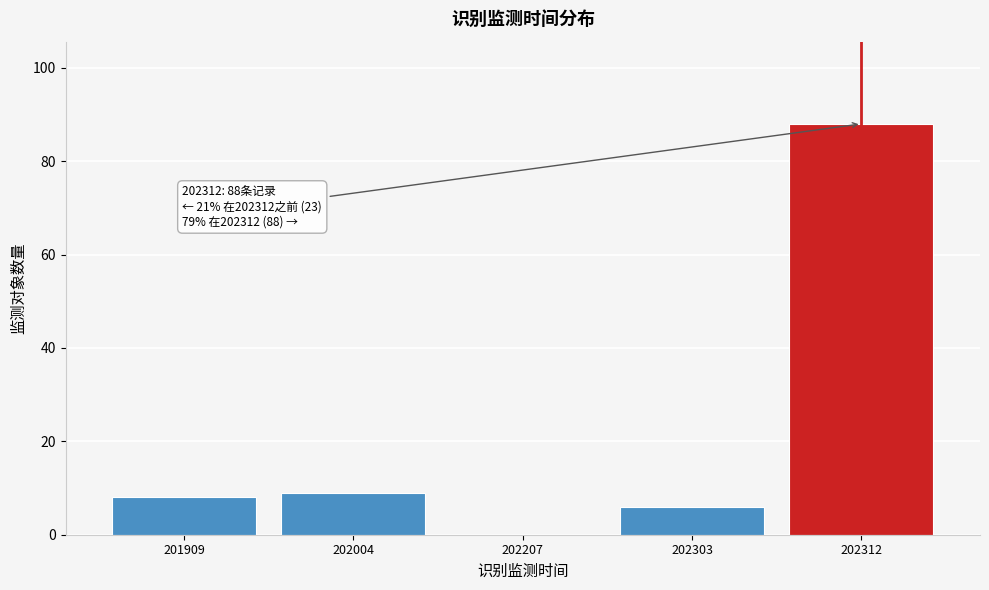

Reading left to right, what are all the values shown in this chart?

201909=8	202004=9	202207=0	202303=6	202312=88